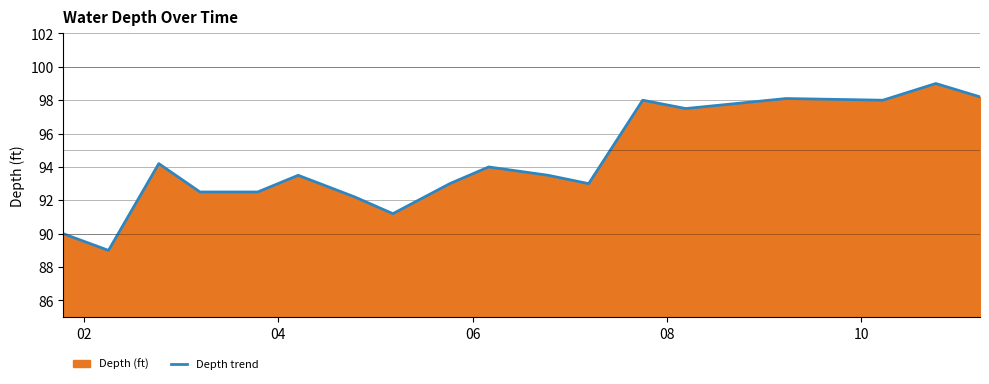

What is the minimum value shown in the chart?

89.0